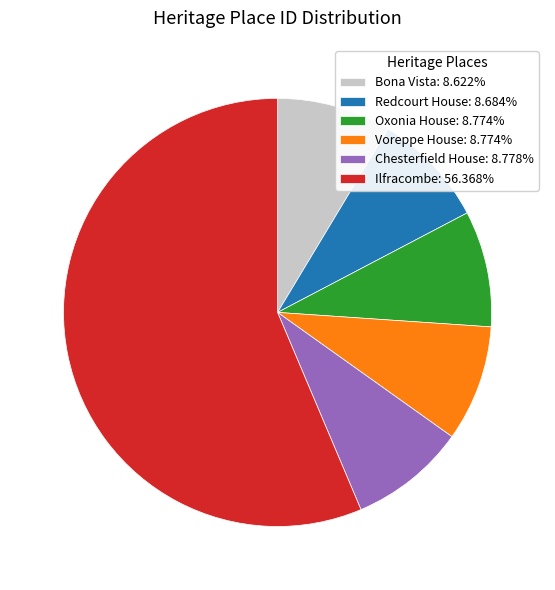

Combined, do Voreppe House: 8.774% and Ilfracombe: 56.368% account for over 50%?

Yes